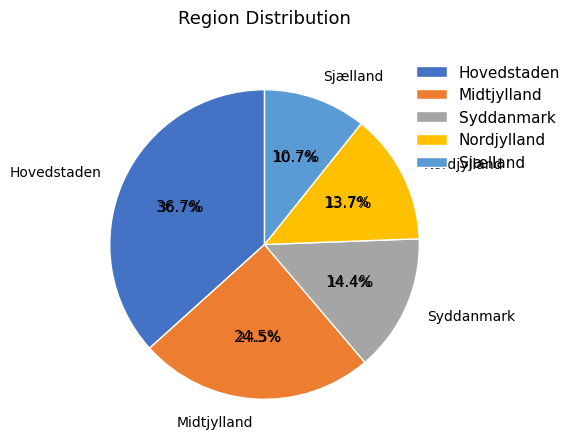

What is the total percentage of Midtjylland and Syddanmark?

38.9%